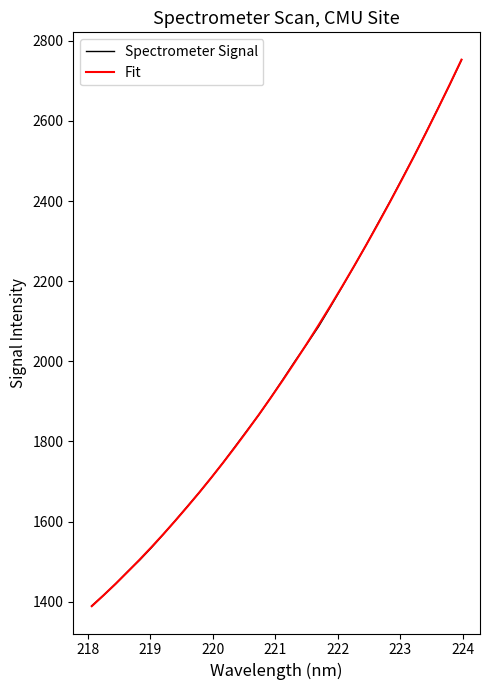

Which series has the widest spread of values?

Fit